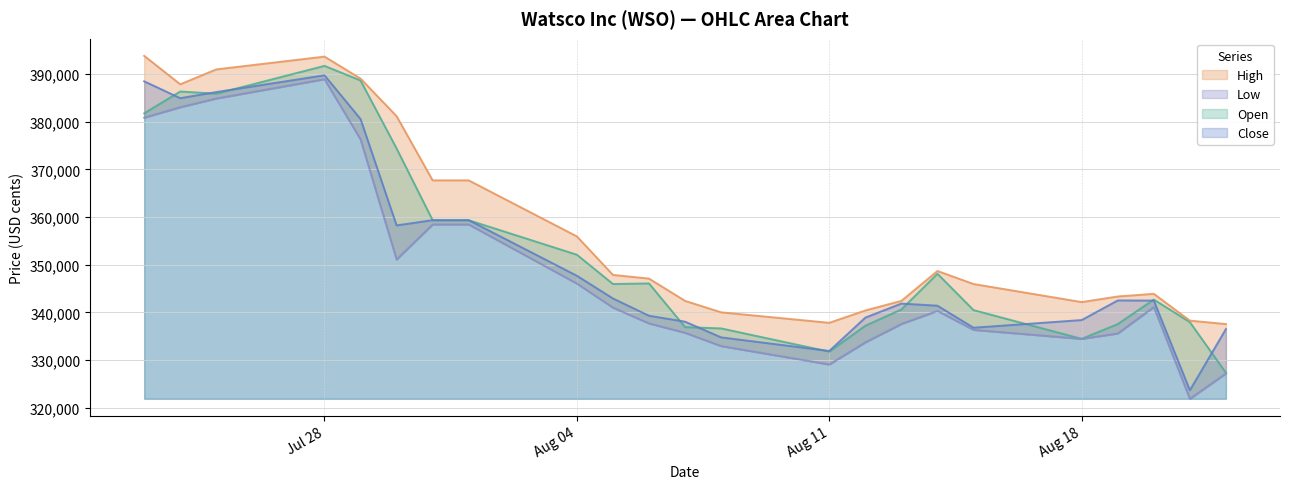

Which category has the highest value in the Open series?

Jul 28